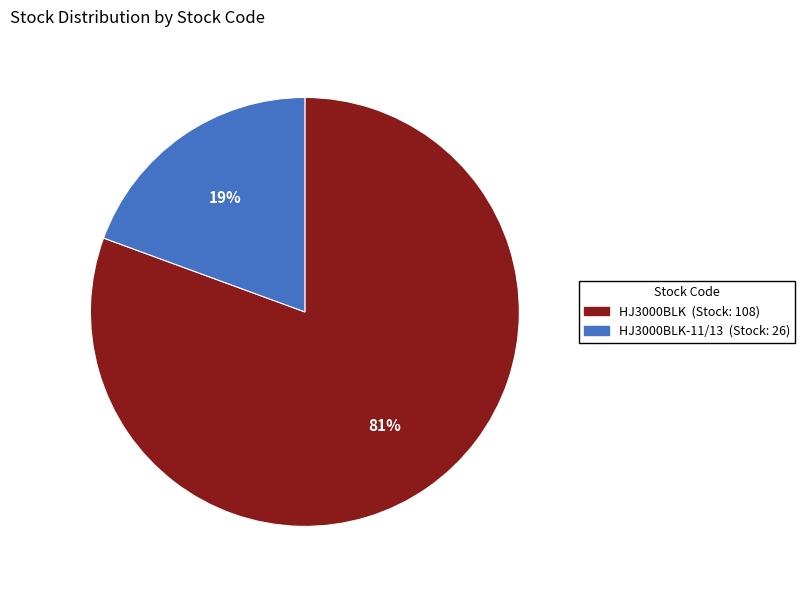

How many segments does this pie chart have?

2